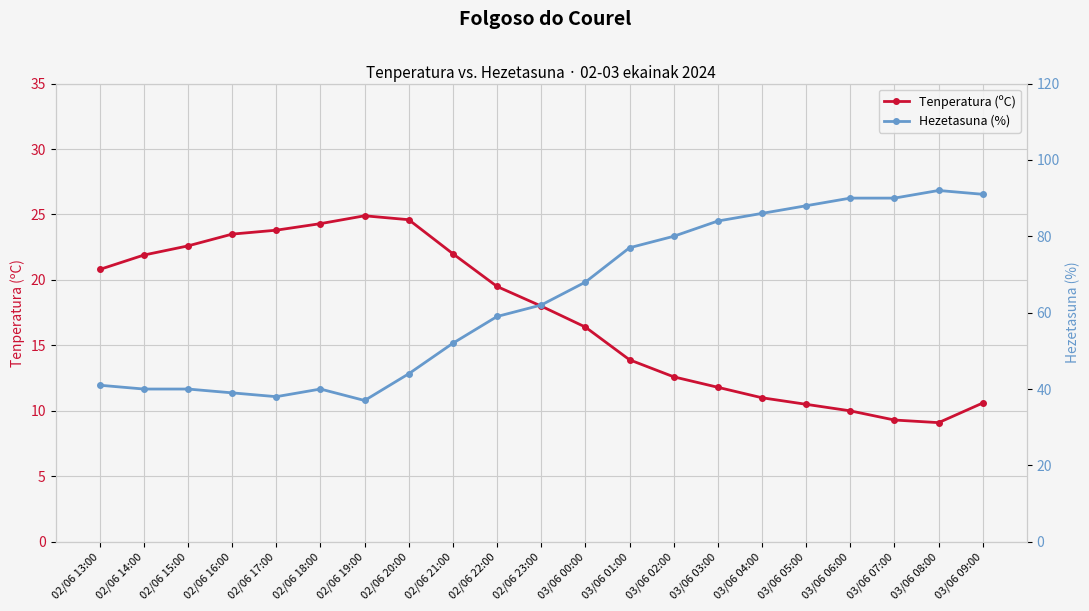

What is the label of the 5th point from the right?

03/06 05:00